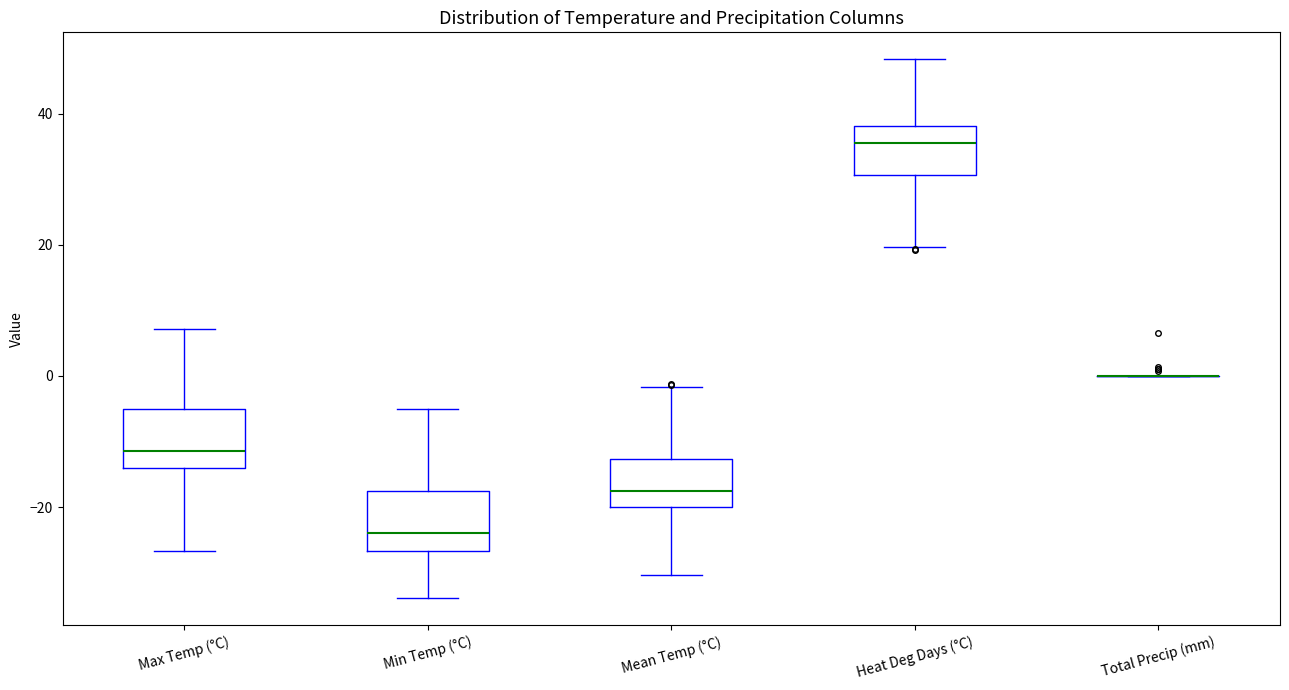

Reading left to right, read every box against the y-axis: the position of its median line, the range the box covers, and the ends of its whiskers. The values are not printed on the chart, so give them approximately, as read against the axis.

Max Temp (°C): median -12, box -14 to -4, whiskers -26 to 8
Min Temp (°C): median -24, box -26 to -18, whiskers -34 to -4
Mean Temp (°C): median -18, box -20 to -12, whiskers -30 to -2
Heat Deg Days (°C): median 36, box 30 to 38, whiskers 20 to 48
Total Precip (mm): box collapsed to a line at 0, whiskers 0 to 0